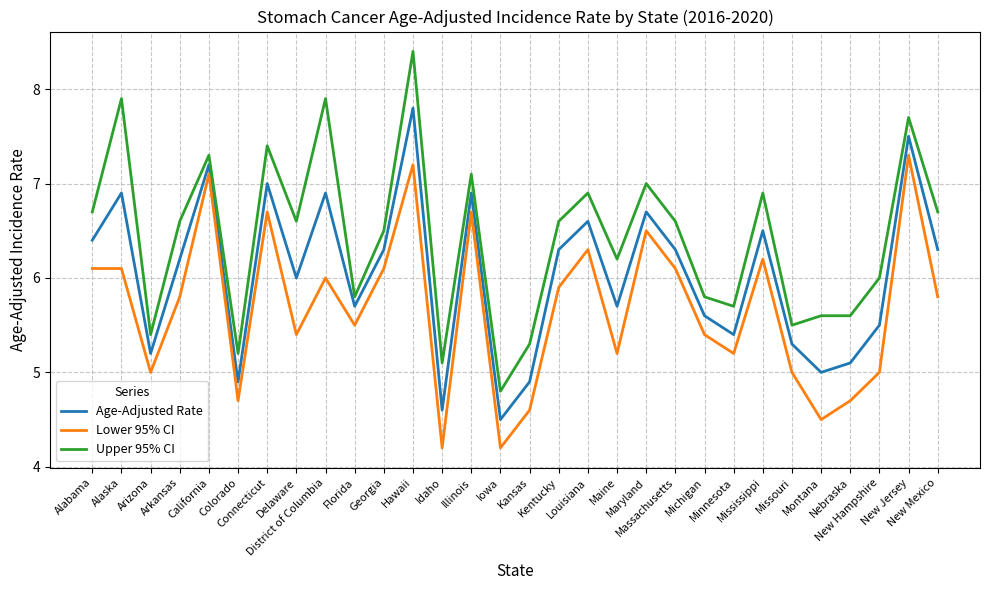

At how many categories does at least one series exceed 5?

29